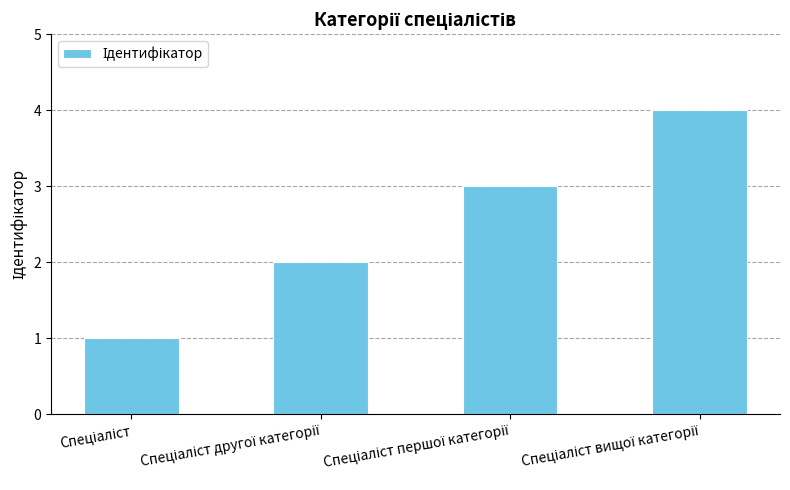

What is the difference between the maximum and minimum values?

3